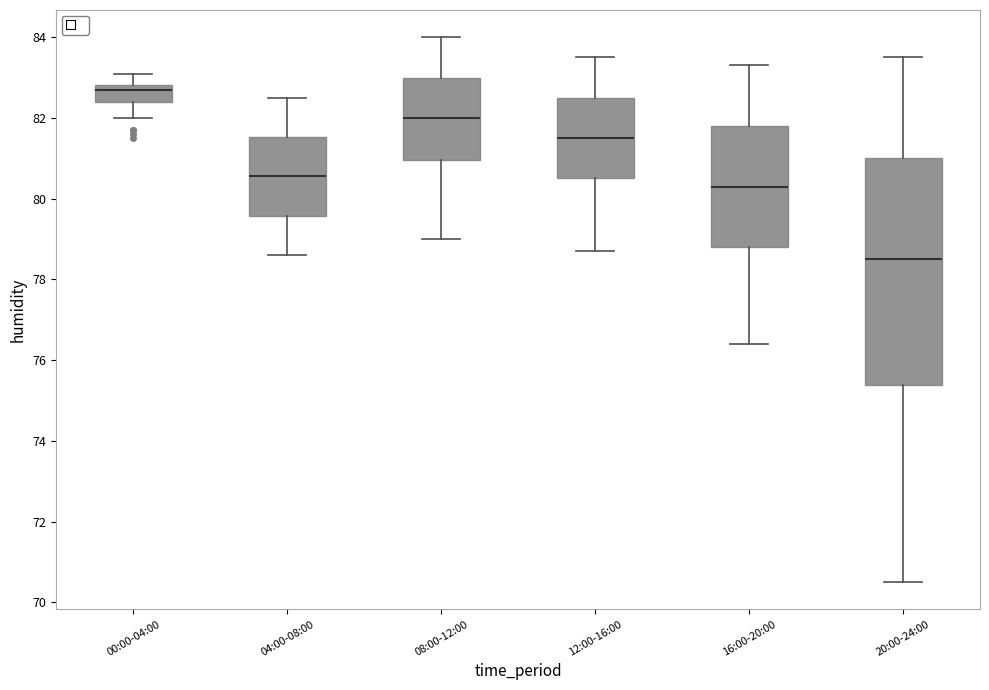

Reading left to right, transcribe this box plot: for each box, give where its median line is, the range the box spans, and where its two whiskers end, as read against the y-axis. The values are not printed on the chart, so give them approximately, as read against the axis.

00:00-04:00: median 82.8 (just below the box's upper edge), box 82.4 to 82.8, whiskers 82.0 to 83.2
04:00-08:00: median 80.6, box 79.6 to 81.6, whiskers 78.6 to 82.6
08:00-12:00: median 82.0, box 81.0 to 83.0, whiskers 79.0 to 84.0
12:00-16:00: median 81.6, box 80.6 to 82.6, whiskers 78.8 to 83.6
16:00-20:00: median 80.4, box 78.8 to 81.8, whiskers 76.4 to 83.4
20:00-24:00: median 78.6, box 75.4 to 81.0, whiskers 70.6 to 83.6